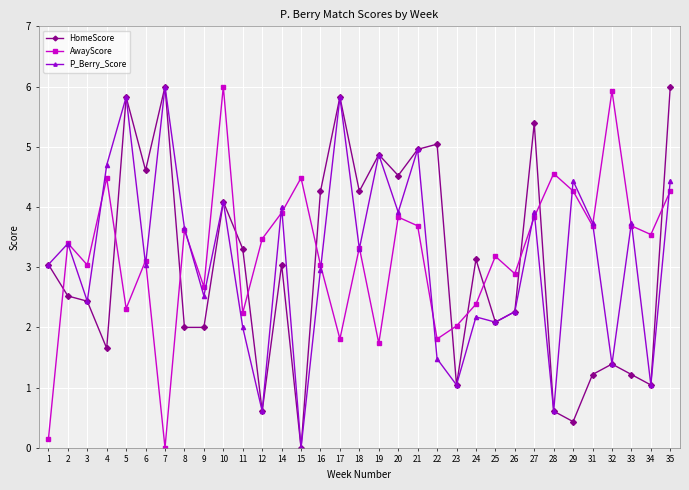

Between which two adjacent categories do HomeScore and AwayScore first intersect?

1 and 2